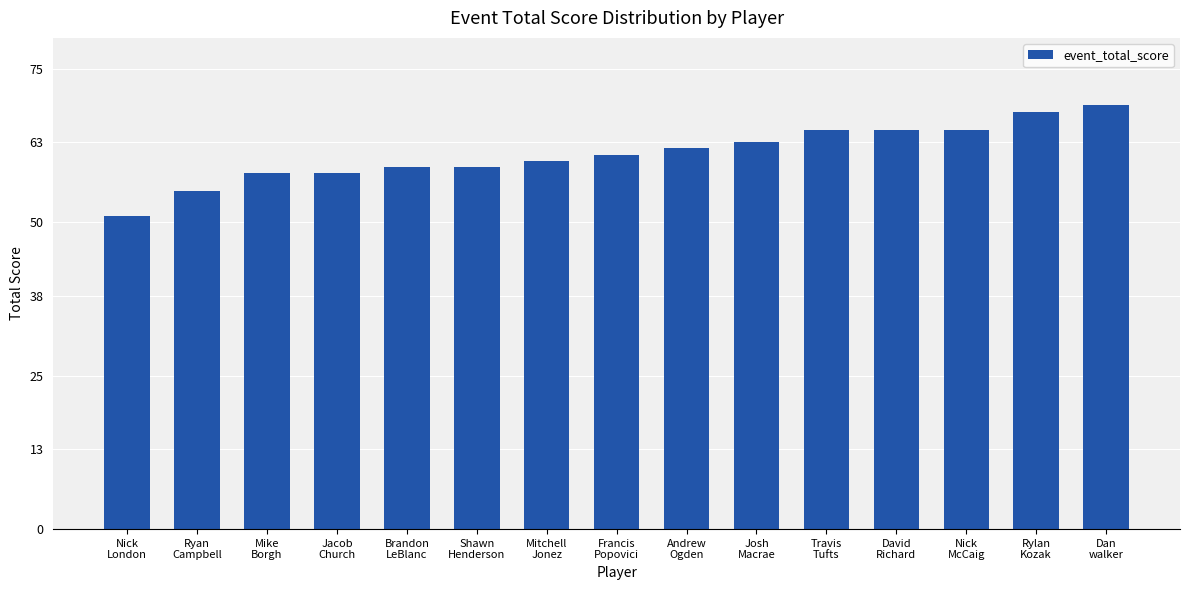

At which category does the chart reach its peak across all series?

Dan
walker